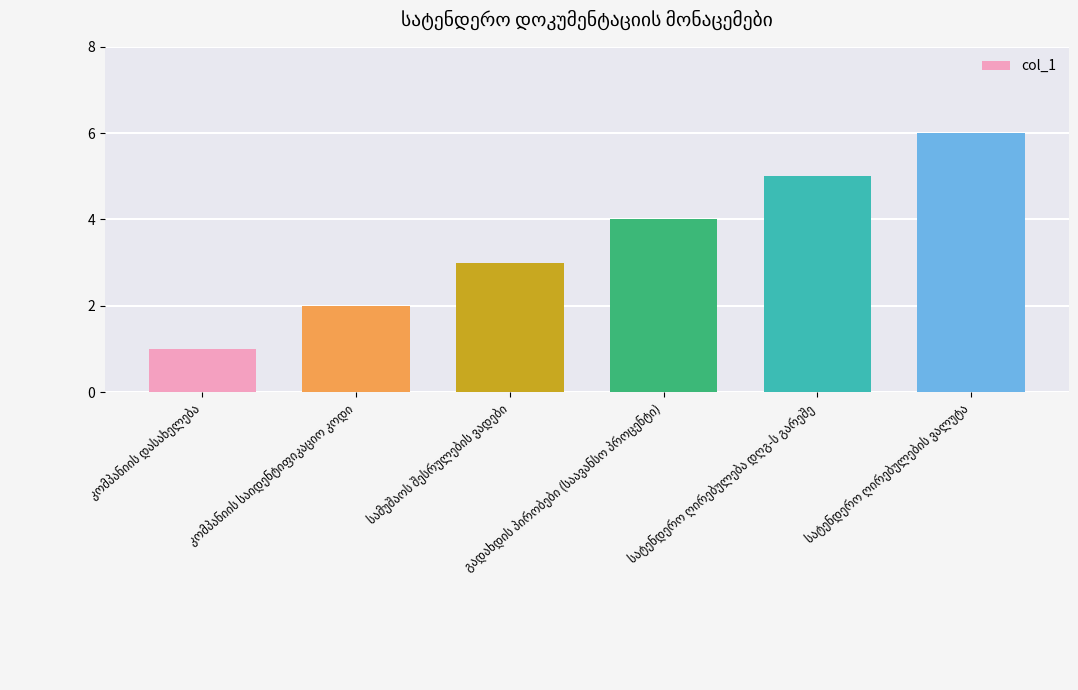

What is the minimum value shown in the chart?

1